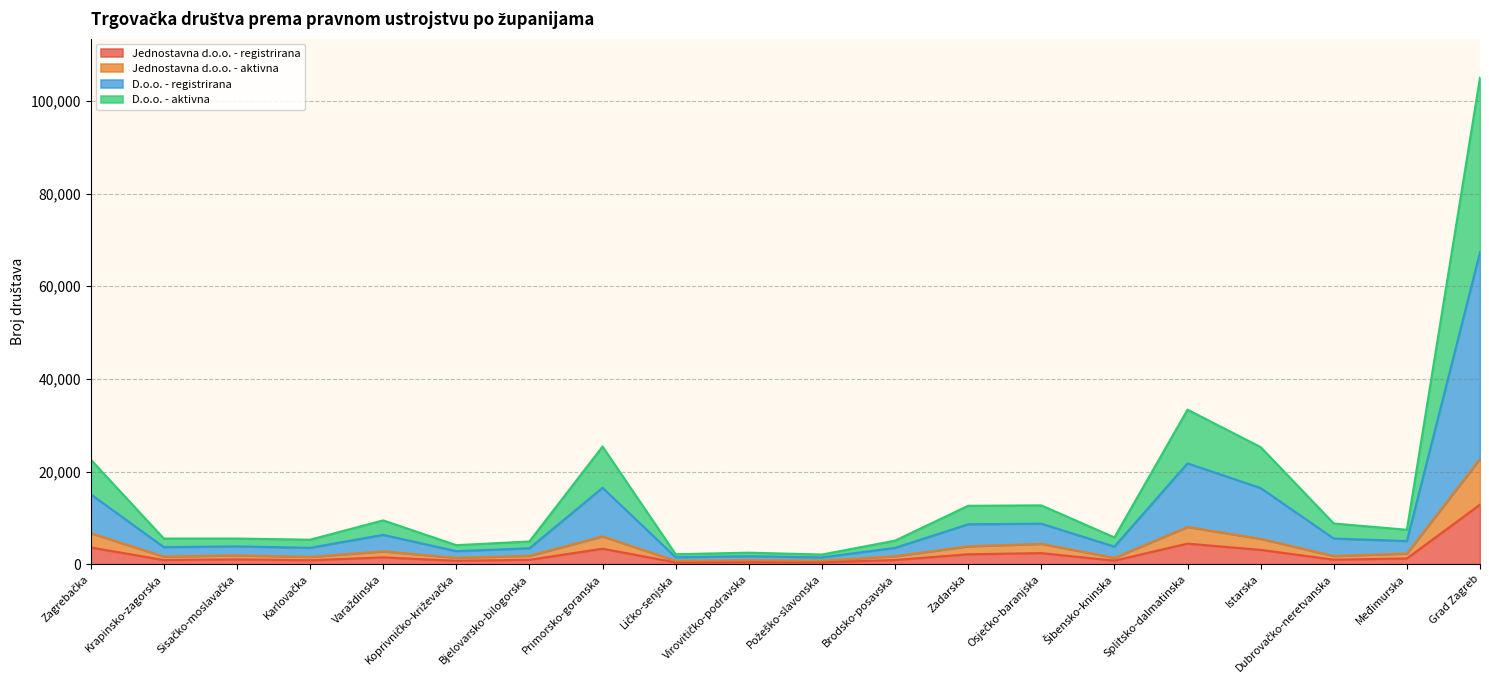

True or false: Jednostavna d.o.o. - aktivna has more than 0 interior local peaks.

True